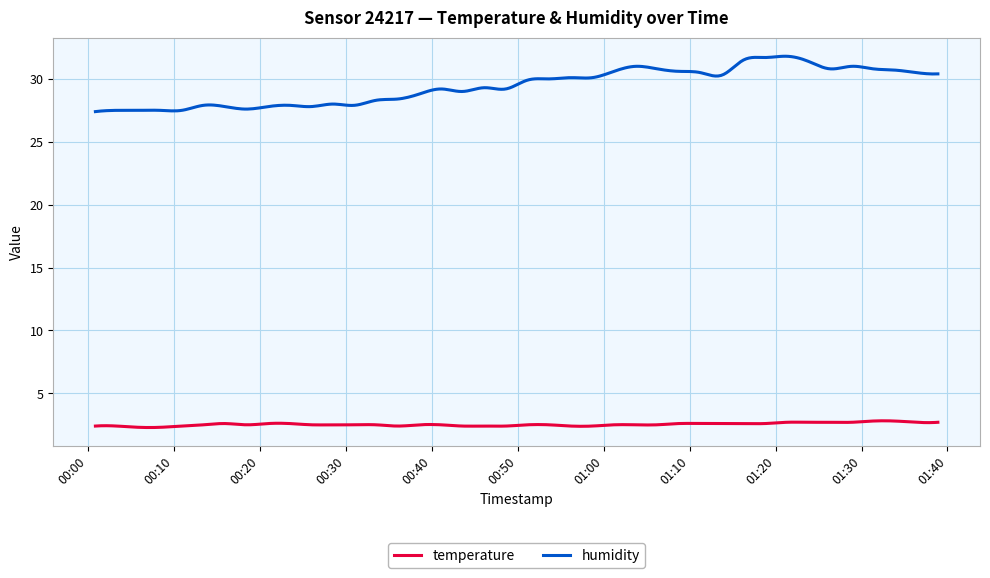

Rank the series by their average value, from highest to lowest.

humidity, temperature